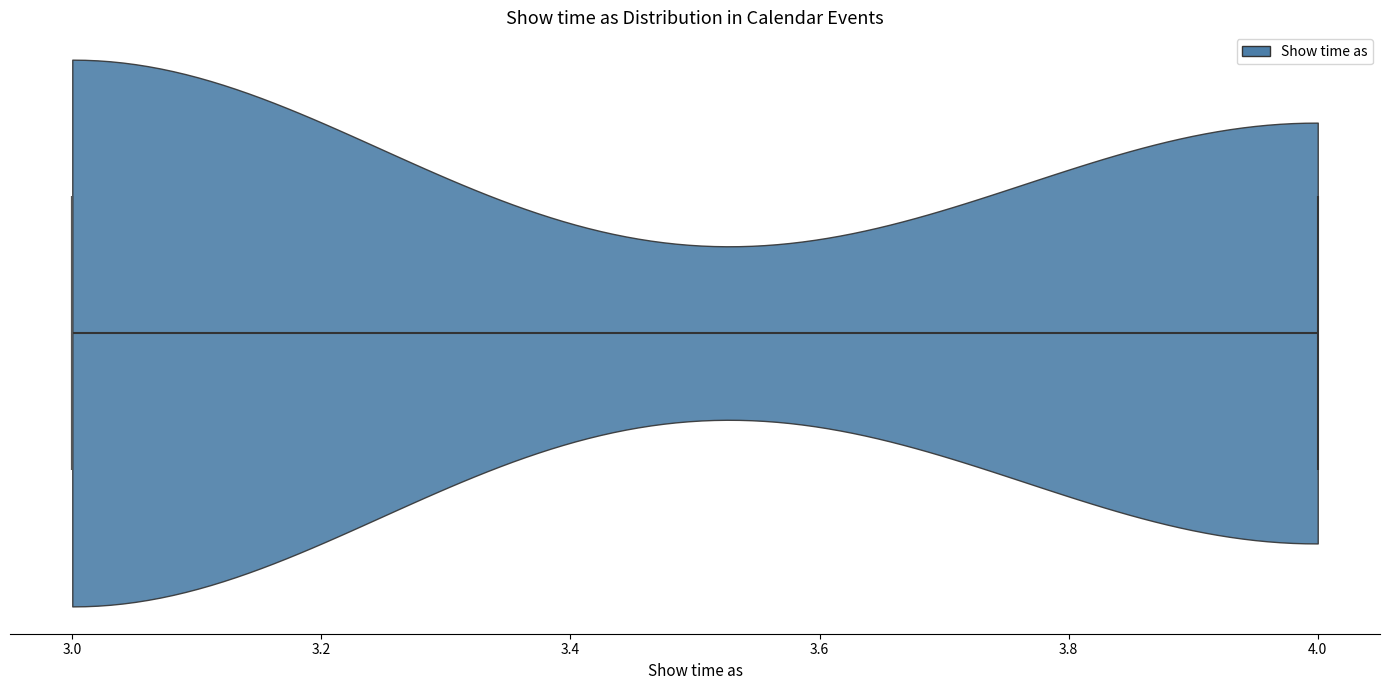

Read this violin plot against the x-axis: where its median line is, and the lowest and highest points the violin reaches. The values are not printed on the chart, so give them approximately, as read against the axis.

median line 3, lowest point 3, highest point 4